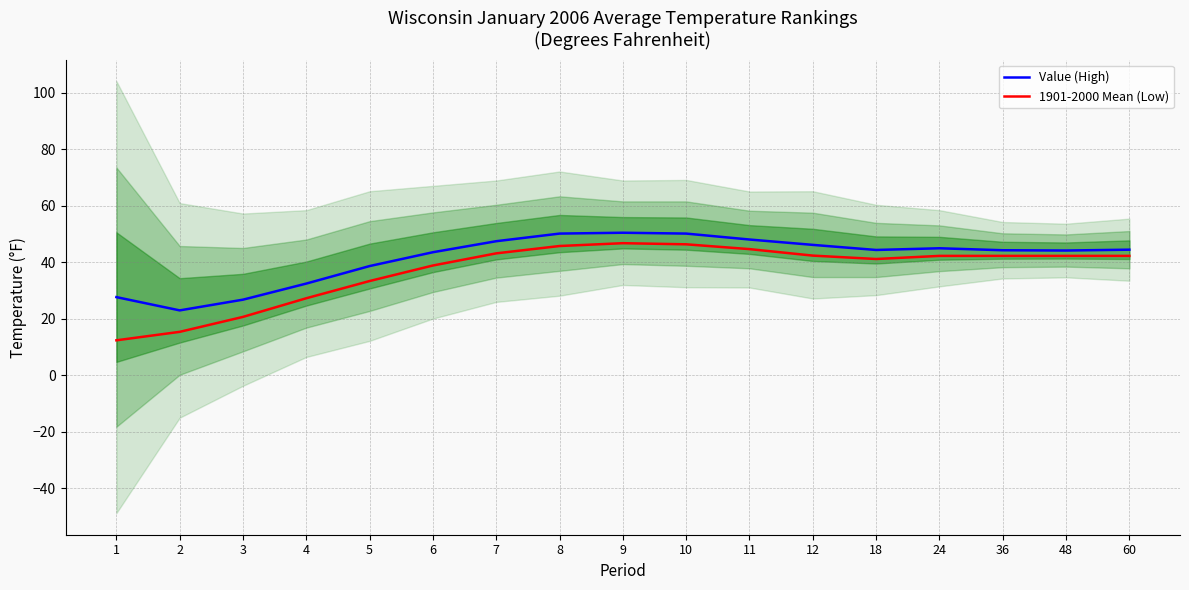

Count the number of categories in the chart.

17